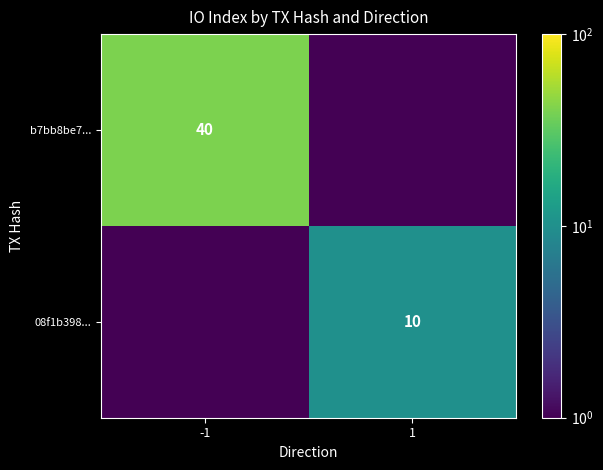

Count the number of data series in this chart.

2